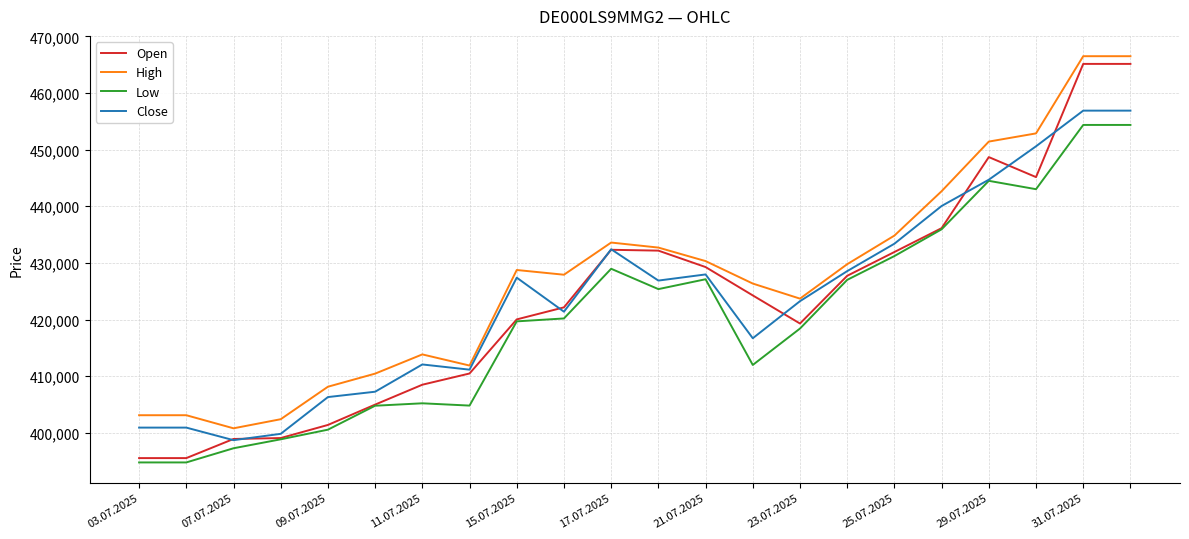

True or false: Low and High cross at least once.

False